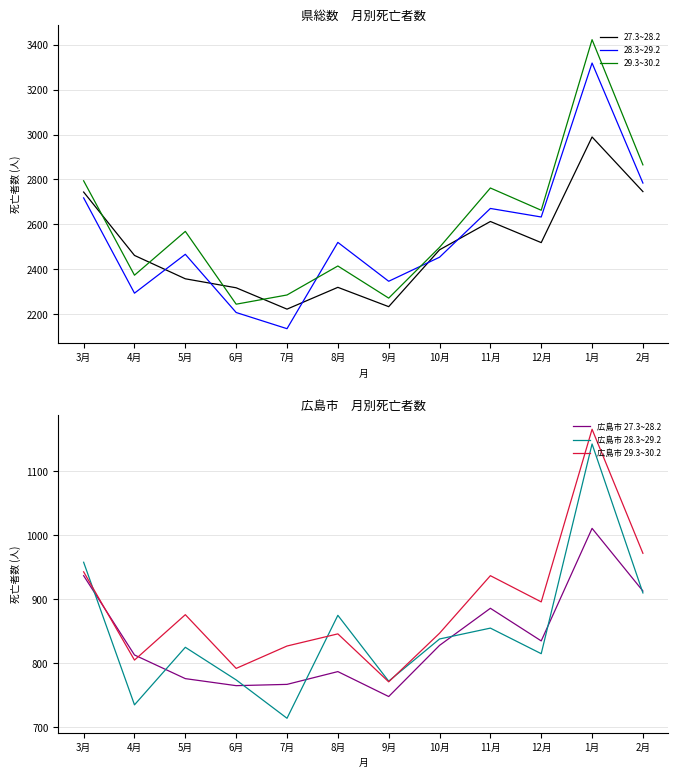

Rank the series by their maximum value, from lowest to highest.

広島市 27.3~28.2, 広島市 28.3~29.2, 広島市 29.3~30.2, 27.3~28.2, 28.3~29.2, 29.3~30.2